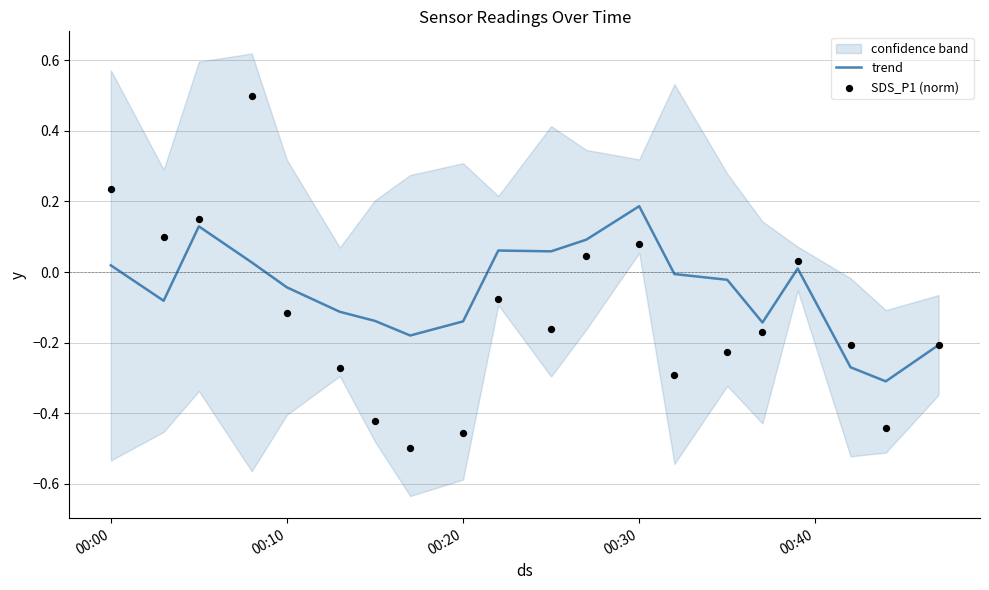

Which series has the largest total across all categories?

trend